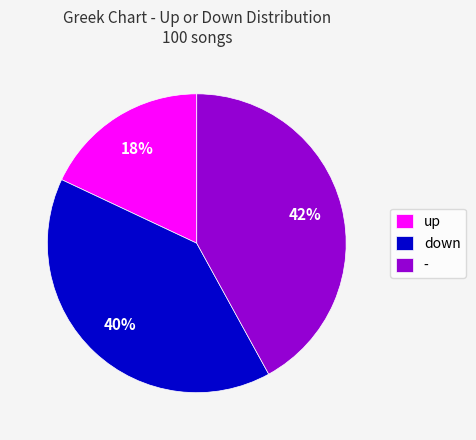

To the nearest percent, what portion does up represent?

18%